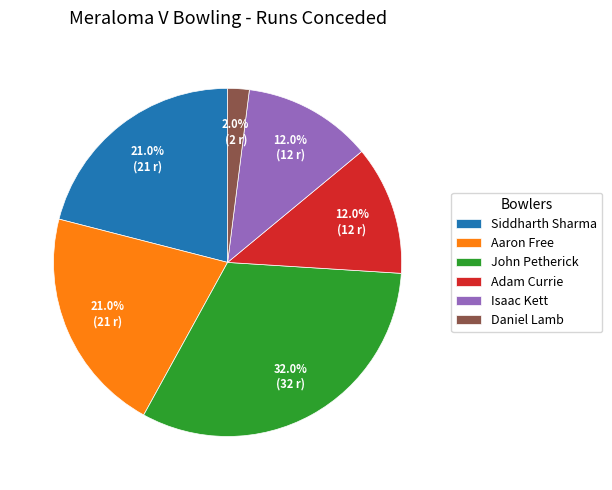

Combined, what portion of the pie is Adam Currie and Daniel Lamb?

14.0%